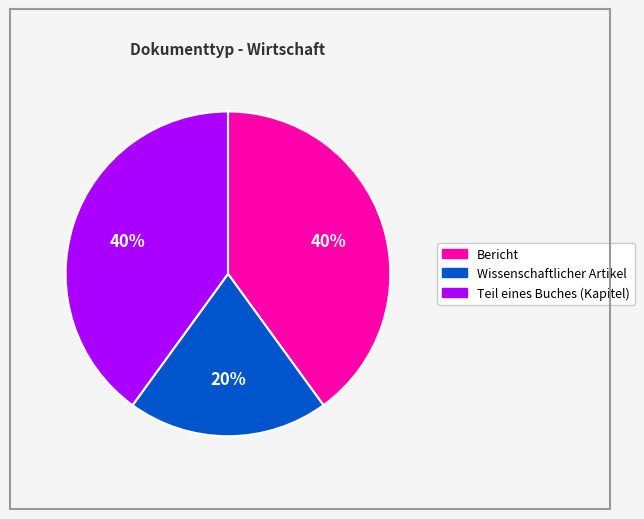

To the nearest percent, what is the difference between the largest and smallest slice percentages?

20%